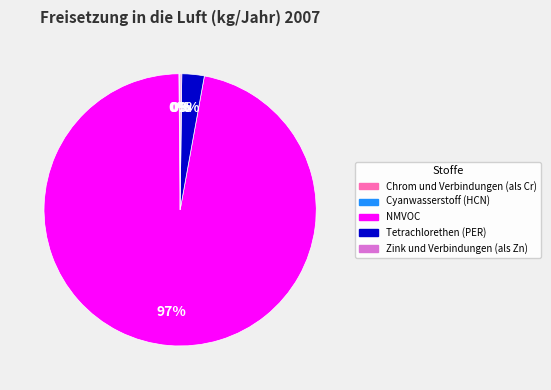

Does any single category account for the majority?

Yes